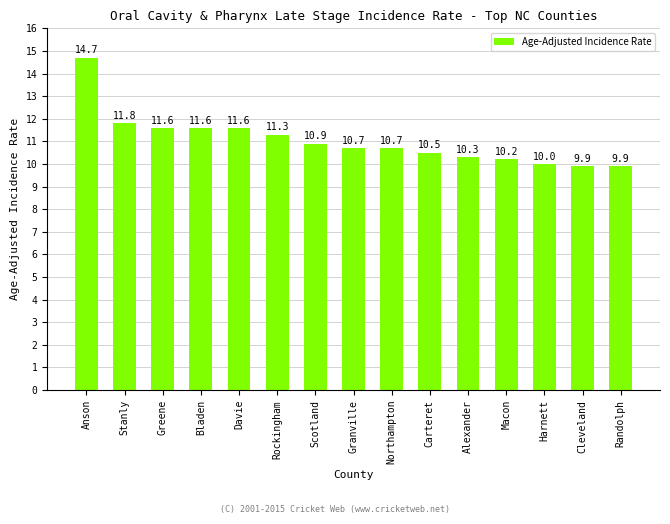

What is the sum of the values at Macon and Carteret?

20.7